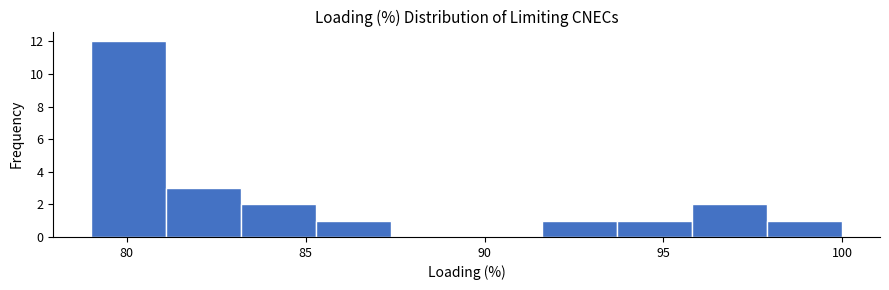

Reading left to right, transcribe this chart: for each bar, give the range it covers on the x-axis and its height. Neither the bar edges nor the heights are printed on the chart, so give them approximately, as read against the axes.

79.0 to 81.1: 12
81.1 to 83.2: 3
83.2 to 85.3: 2
85.3 to 87.4: 1
87.4 to 89.5: 0
89.5 to 91.6: 0
91.6 to 93.7: 1
93.7 to 95.8: 1
95.8 to 97.9: 2
97.9 to 100.0: 1